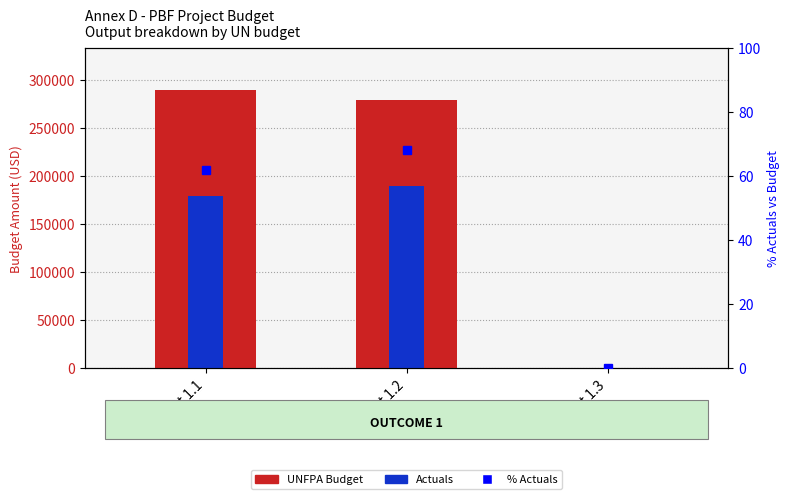

Rank the series by their maximum value, from lowest to highest.

% actuals, Actuals, UNFPA Budget